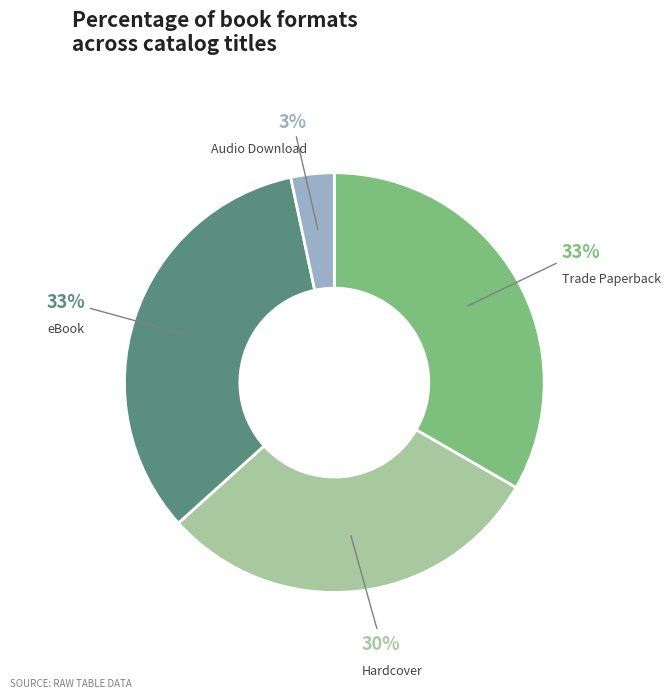

Which category has the smallest portion of the pie?

Audio Download